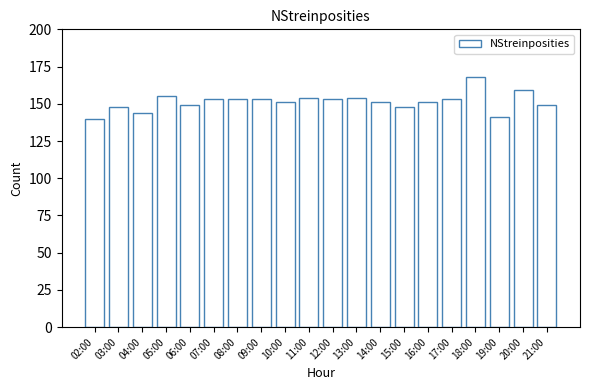

What is the change in value from 07:00 to 13:00?

+1